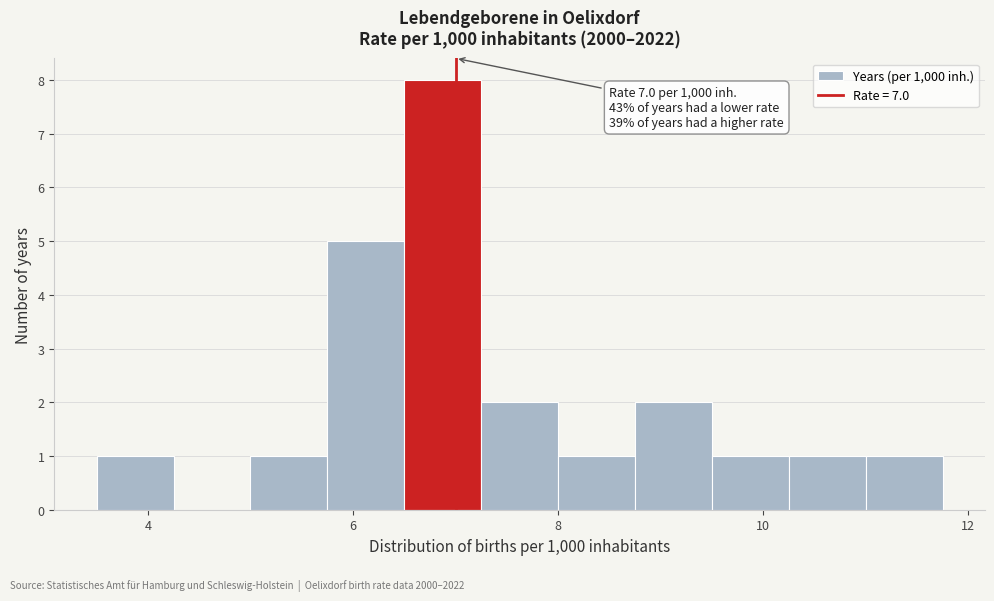

Read against the x-axis, roughly where is the centre of the tallest bar?

6.8